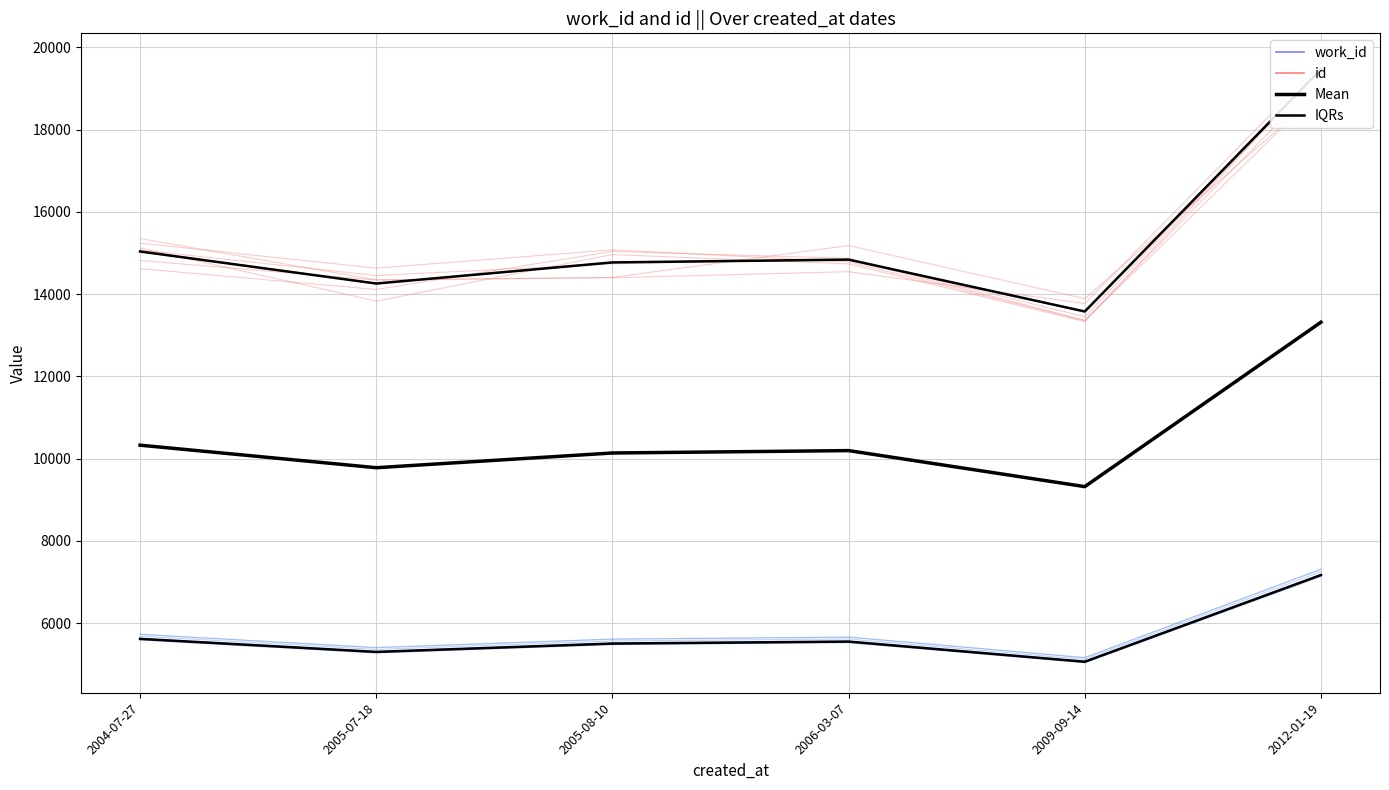

How many data points in id are less than 14838?

3